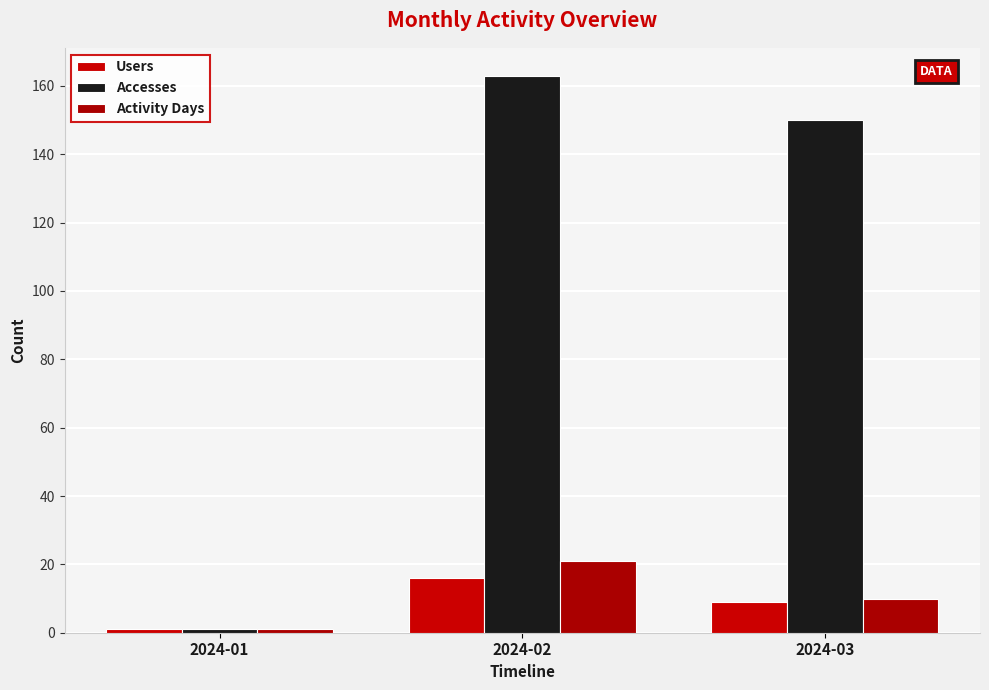

Count the number of categories in the chart.

3